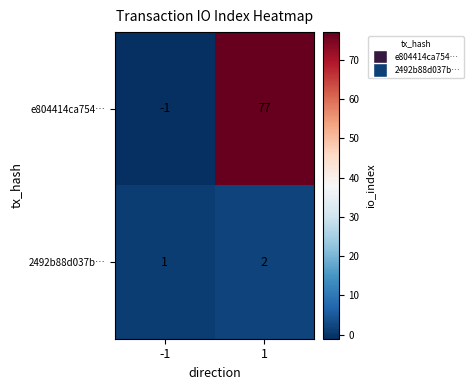

Between -1 and 1, which series saw the biggest shift?

e804414ca754…